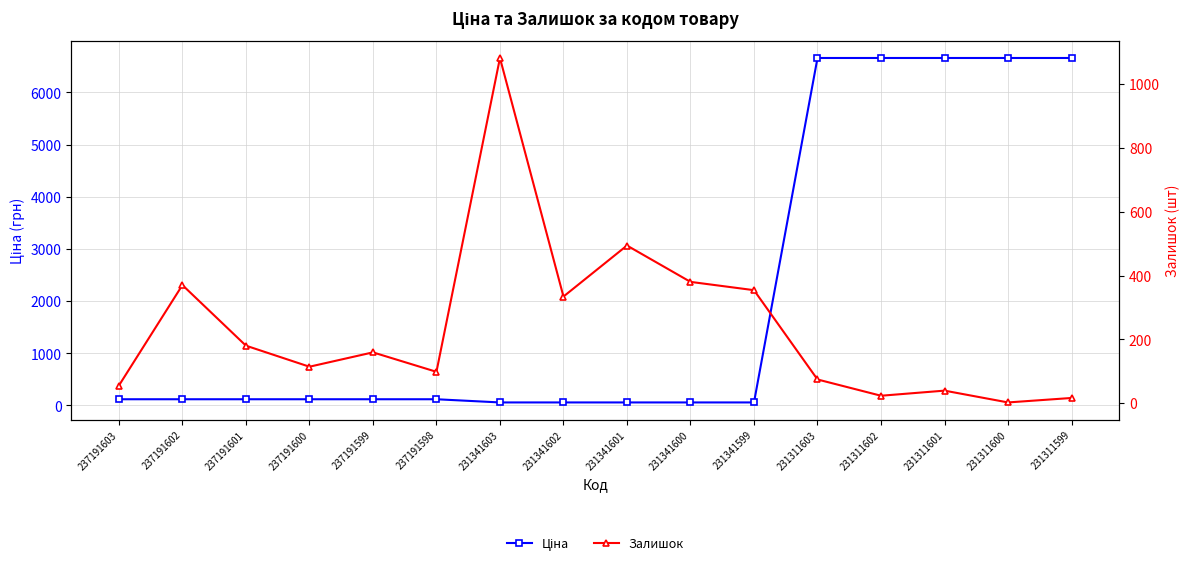

Reading left to right, what are all the values shown in this chart?

Ціна: 237191603=119.2	237191602=119.2	237191601=119.2	237191600=119.2	237191599=119.2	237191598=119.2	231341603=58.1	231341602=58.1	231341601=58.1	231341600=58.1	231341599=58.1	231311603=6658.9	231311602=6658.9	231311601=6658.9	231311600=6658.9	231311599=6658.9
Залишок: 237191603=55.0	237191602=370.0	237191601=180.0	237191600=114.0	237191599=159.0	237191598=98.0	231341603=1082.0	231341602=334.0	231341601=494.0	231341600=380.0	231341599=354.0	231311603=74.0	231311602=23.0	231311601=39.0	231311600=2.0	231311599=16.0